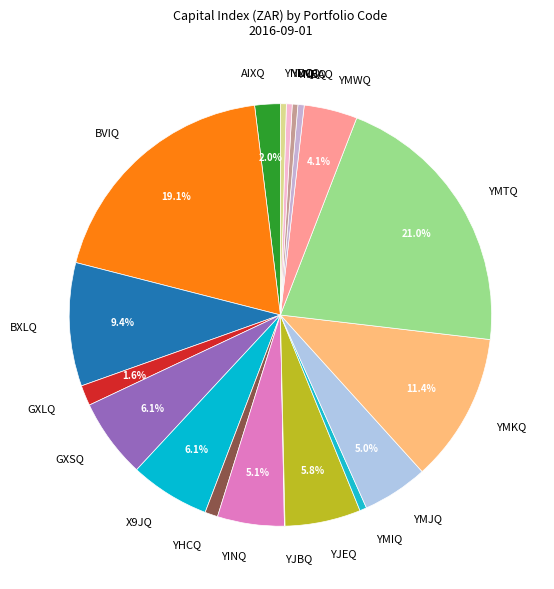

Does any single category account for the majority?

No